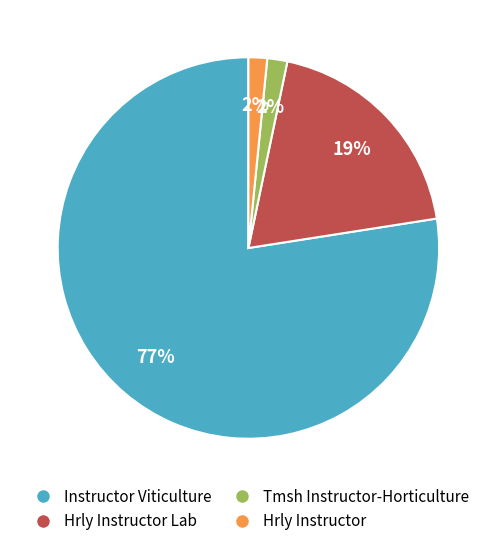

Which slice is the largest?

Instructor Viticulture